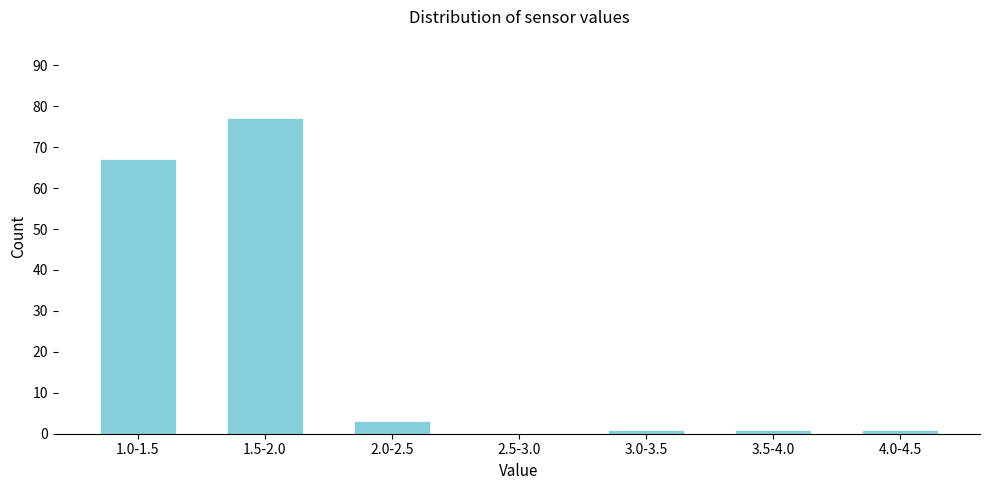

Reading left to right, list all the values displayed in this chart.

1.0-1.5=67	1.5-2.0=77	2.0-2.5=3	2.5-3.0=0	3.0-3.5=1	3.5-4.0=1	4.0-4.5=1